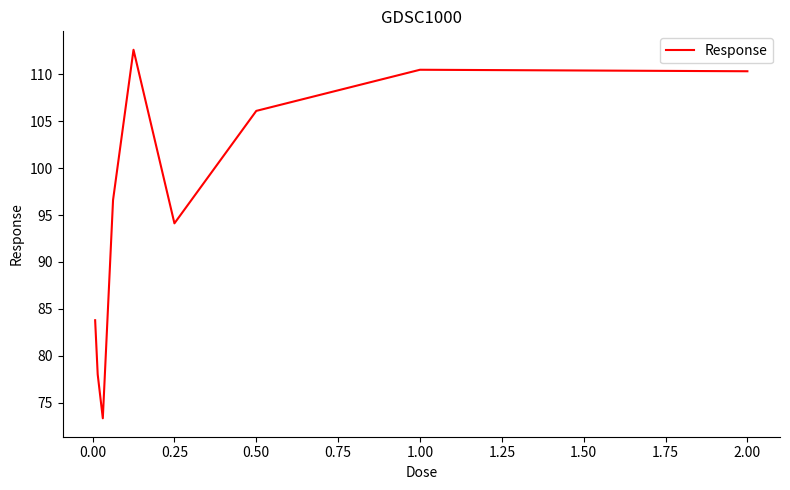

What is the greatest value displayed?

112.6